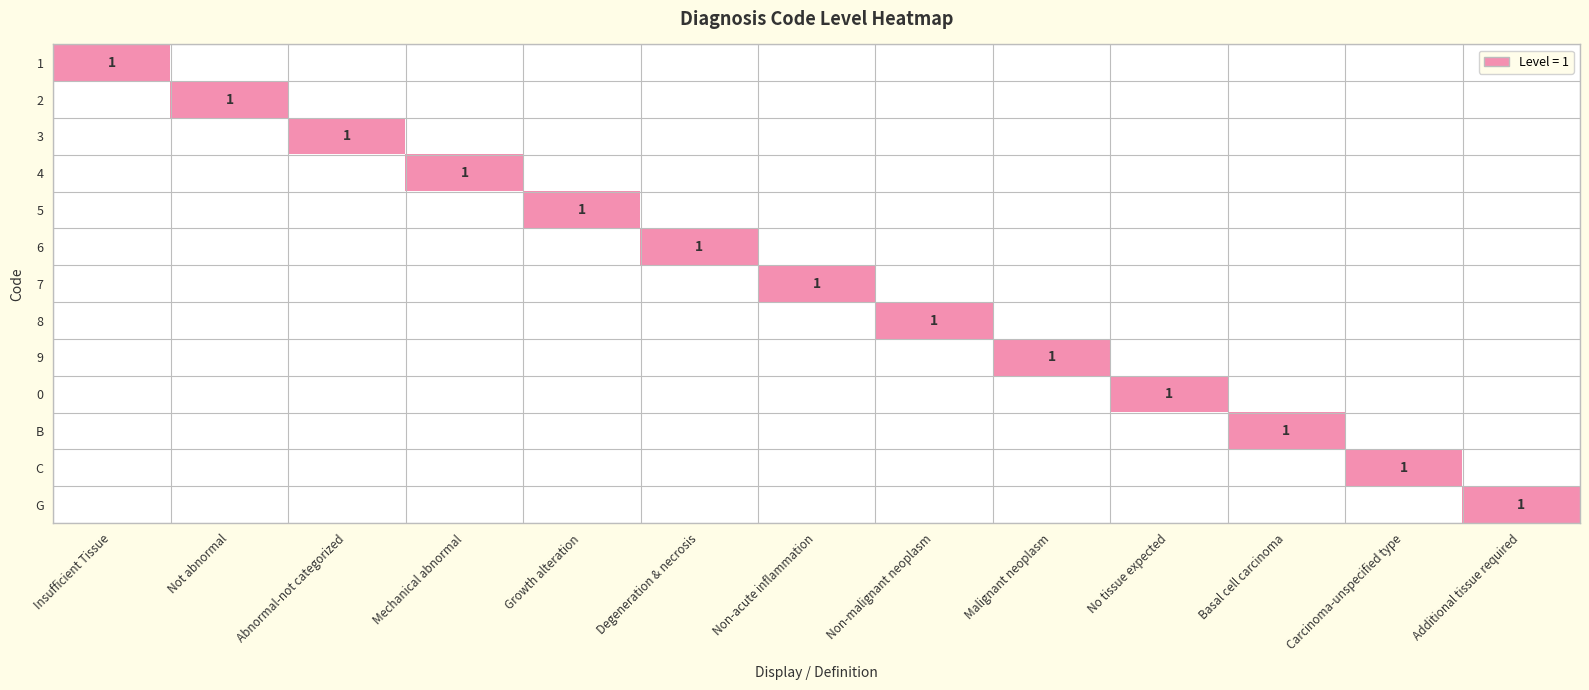

At which category does the chart reach its peak across all series?

Insufficient Tissue